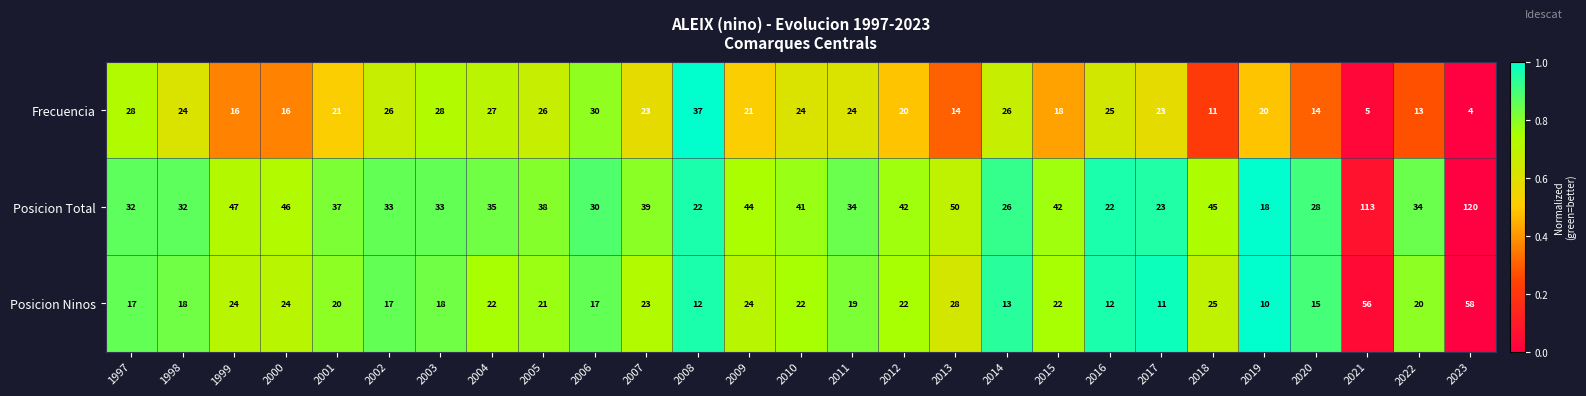

Which series has the largest total across all categories?

Posicion Total